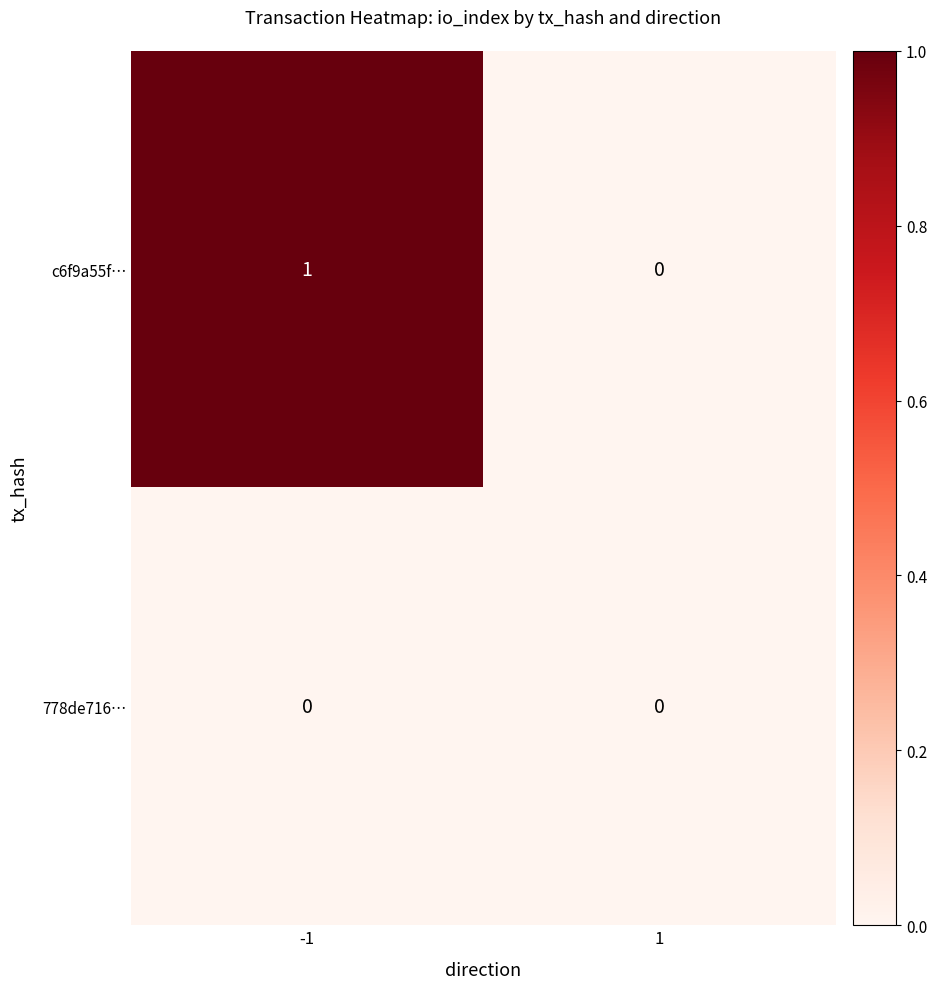

The 778de716… series shows 0 at 1. True or false?

True